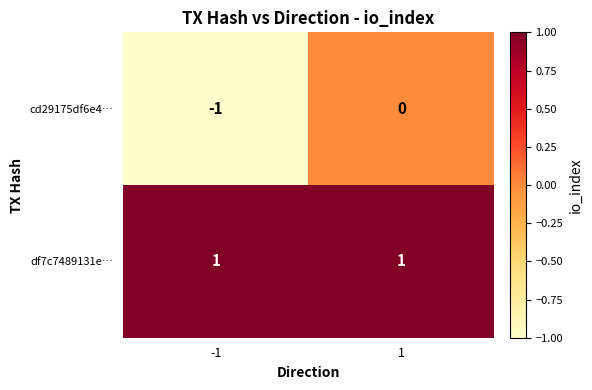

Rank the series at -1 from highest to lowest value.

df7c7489131e…, cd29175df6e4…